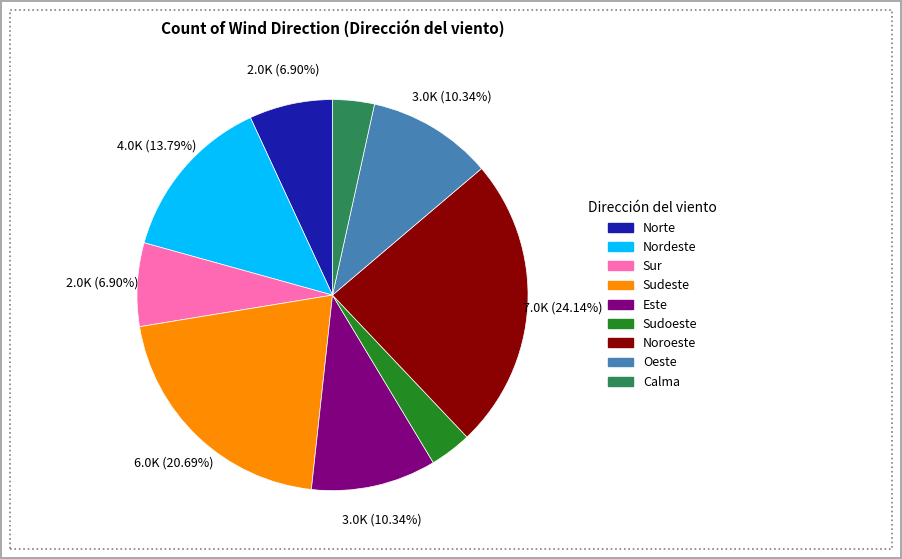

How much of the chart is everything except Este?

89.7%